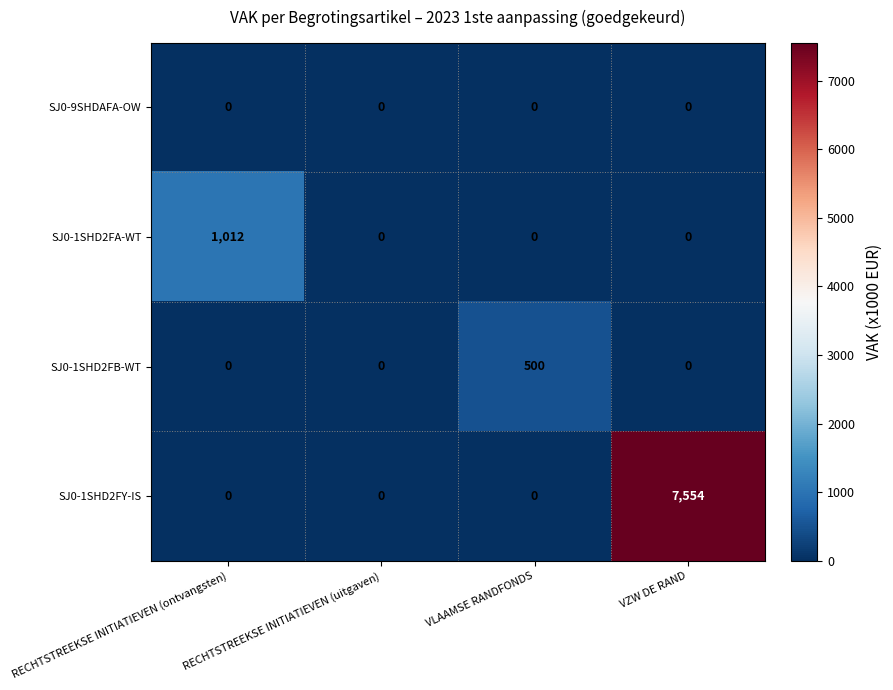

At which category is the sum across all series the highest?

VZW DE RAND